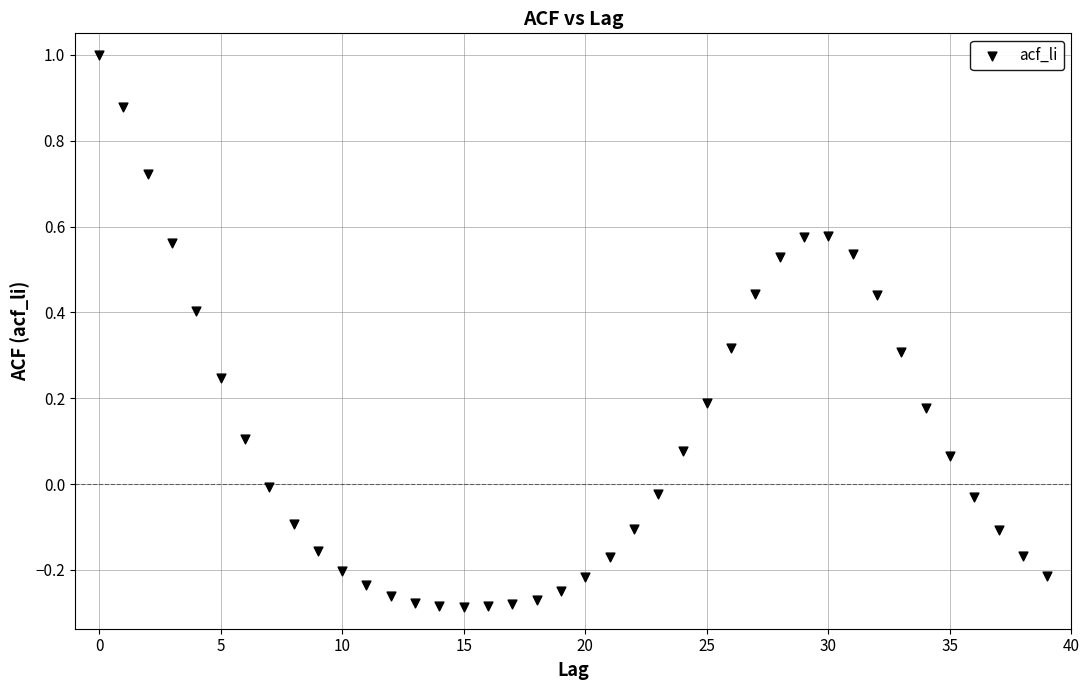

What is the range of Y values (max minus min)?

1.3